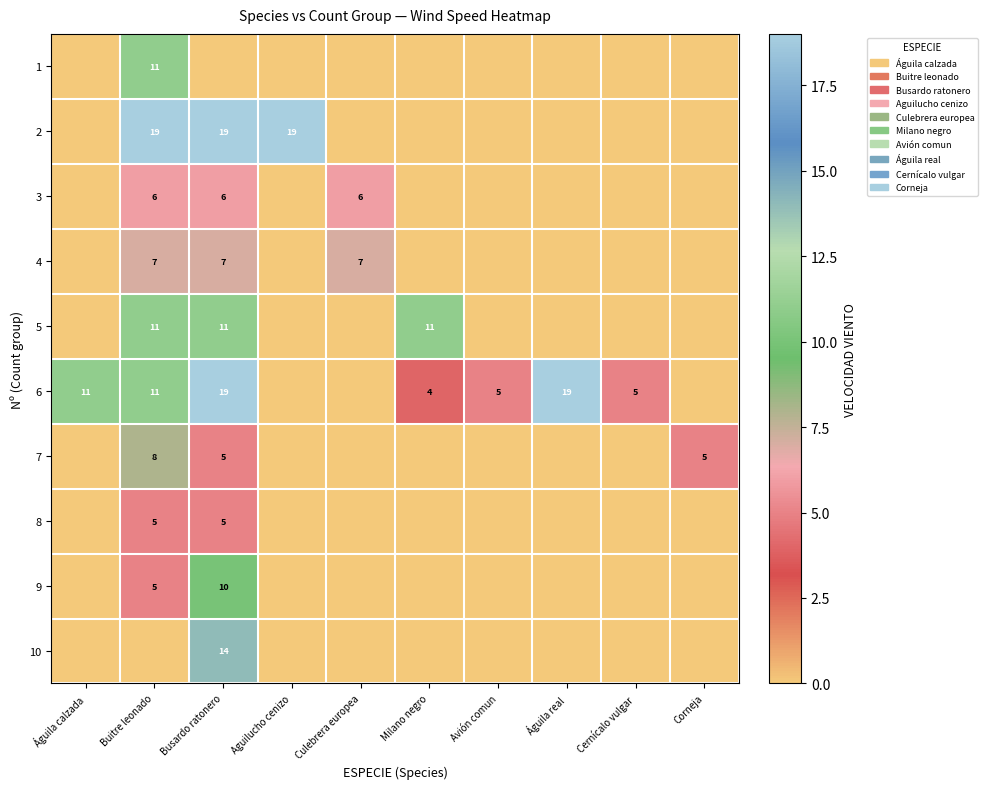

The 6 series shows 31 at Busardo ratonero. True or false?

False